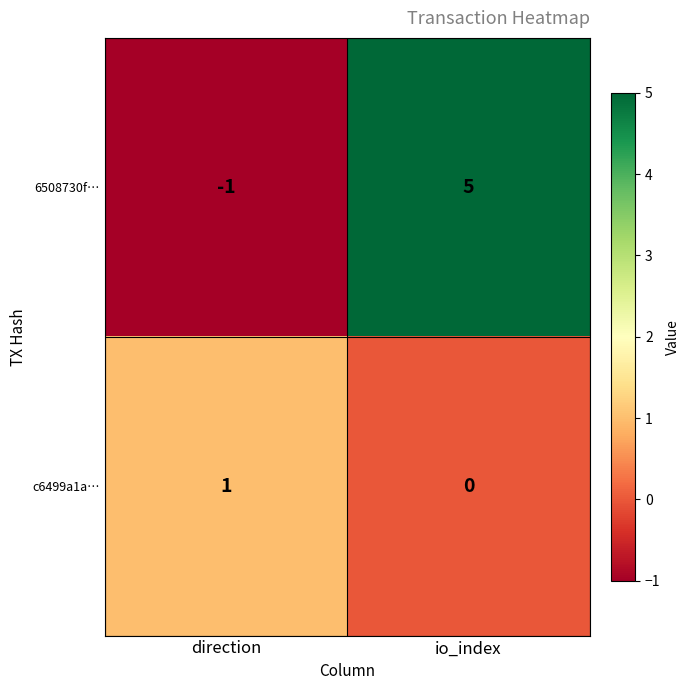

At which category does the chart reach its minimum across all series?

direction